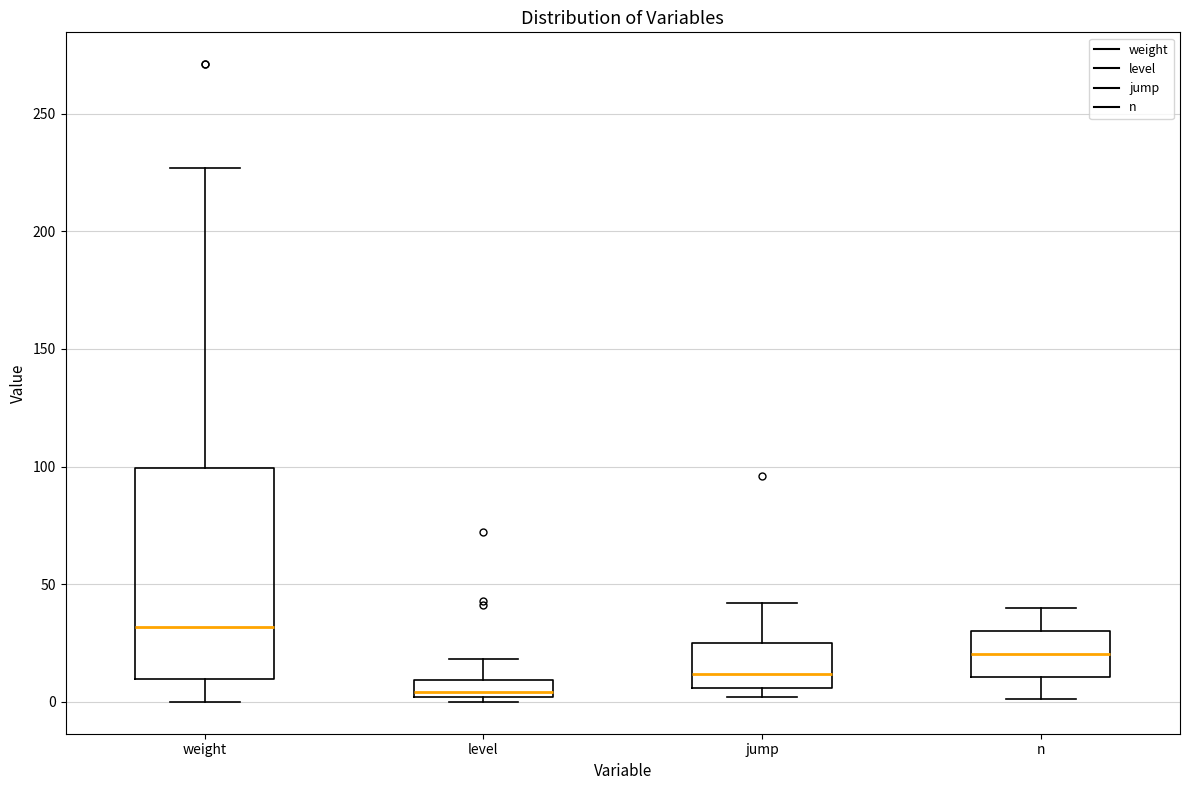

Which box is the tallest, from its lower edge to its upper edge?

weight